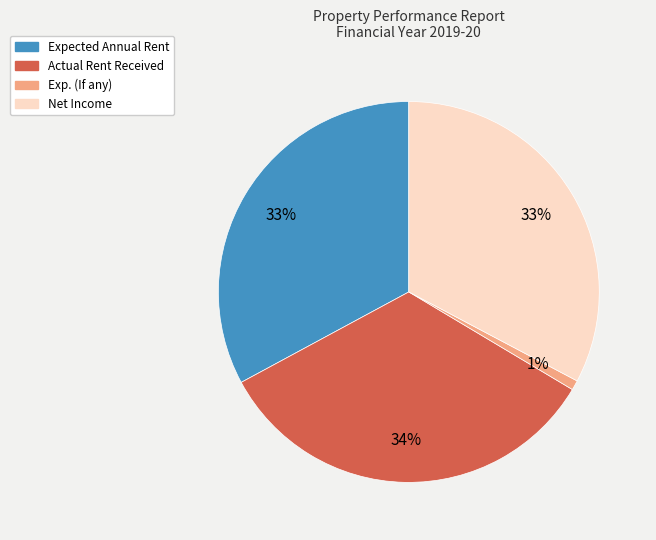

To the nearest percent, what portion does Exp. (If any) represent?

1%